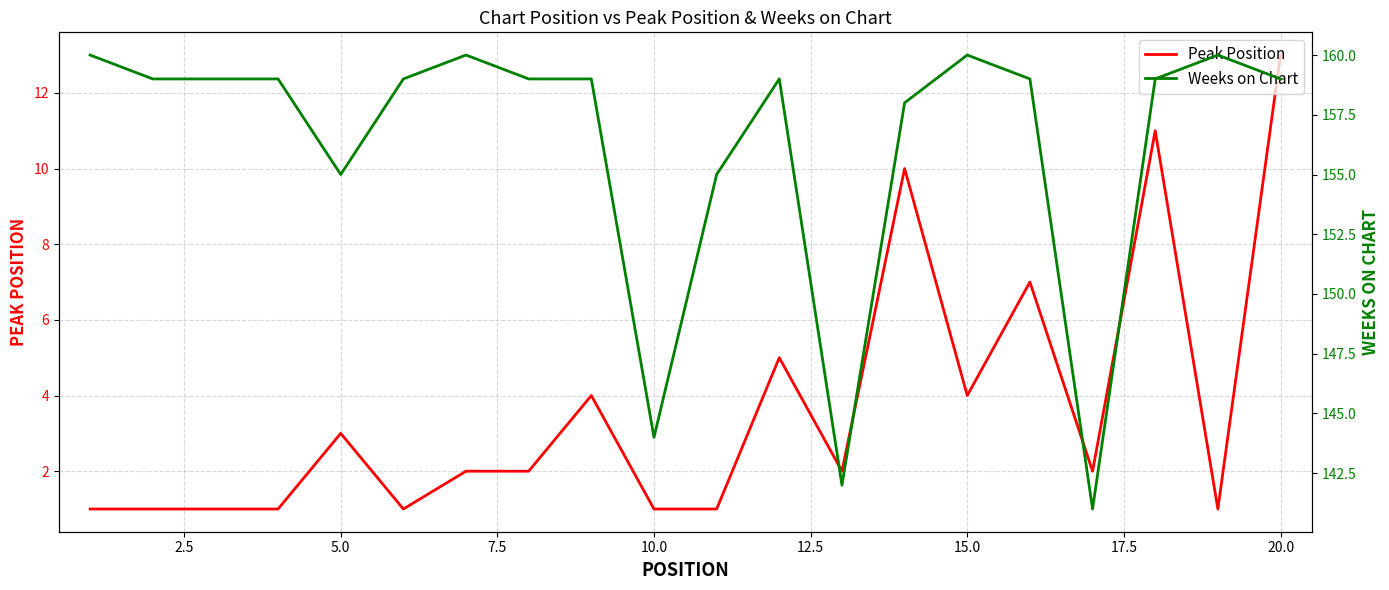

The value of Peak Position at 20.0 is 21. True or false?

False